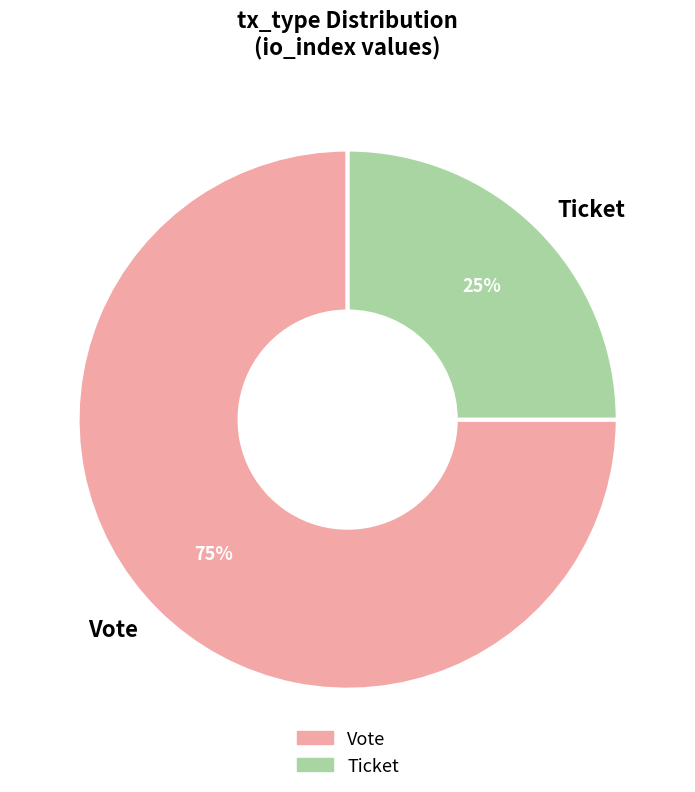

To the nearest percent, what is the difference between the Vote and Ticket slice percentages?

50%